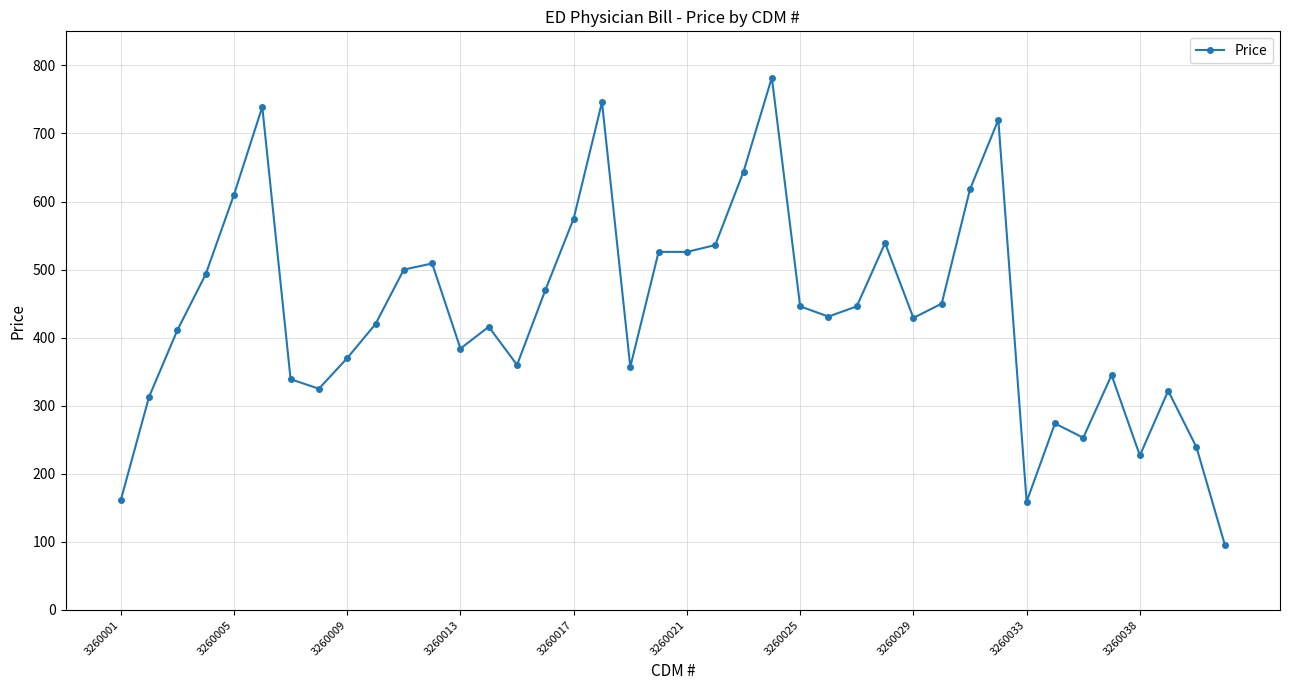

What is the smallest value displayed?

96